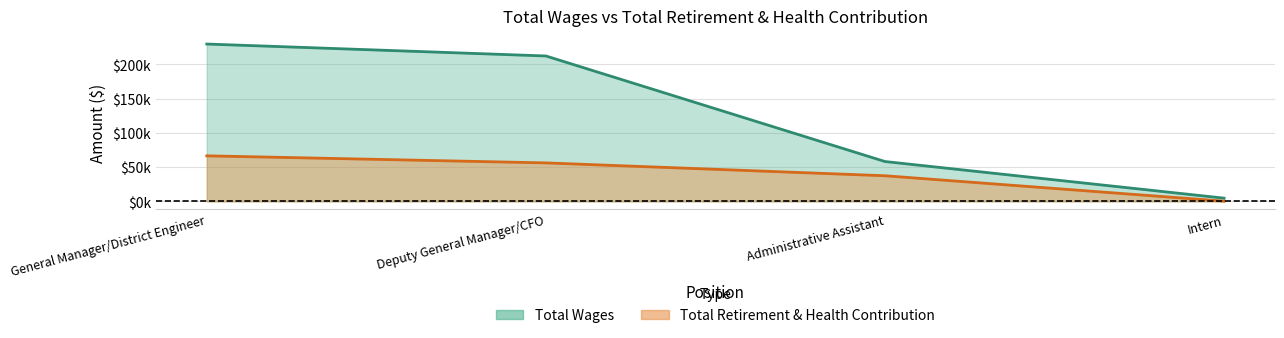

Reading left to right, transcribe all the data shown in this chart.

Total Wages: 229689	212248	58153	4684
Total Retirement & Health Contribution: 66490	56172	37394	290